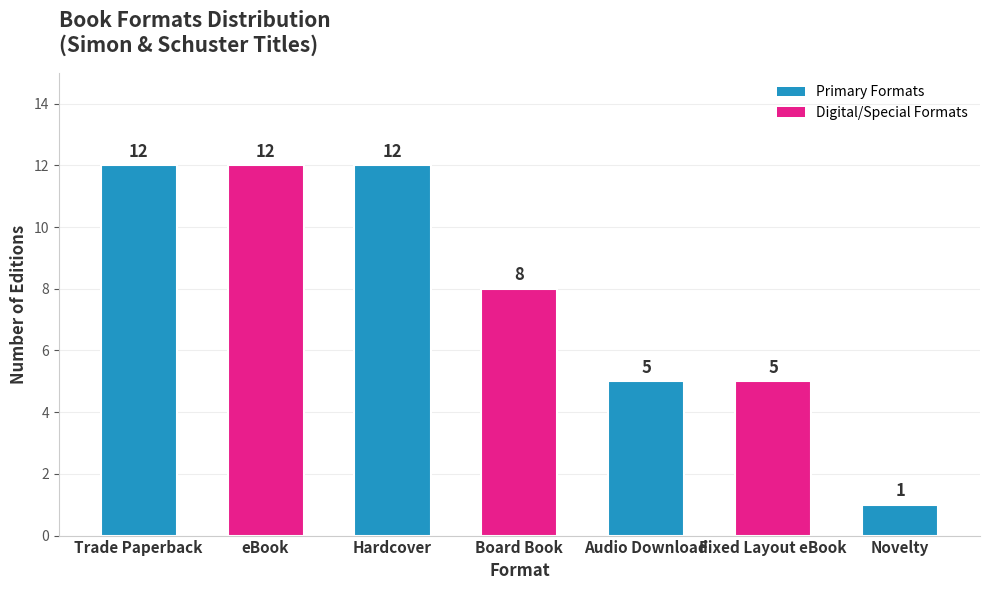

What is the sum of all values?

55